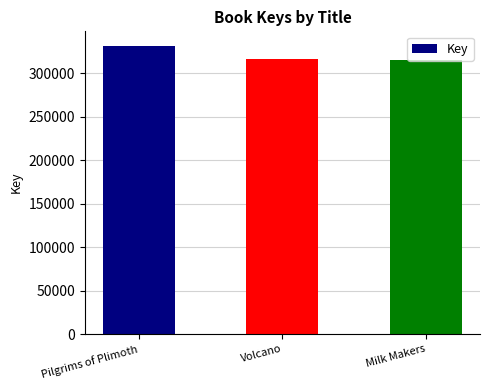

The chart shows a value of 331461 at Pilgrims of Plimoth. True or false?

True